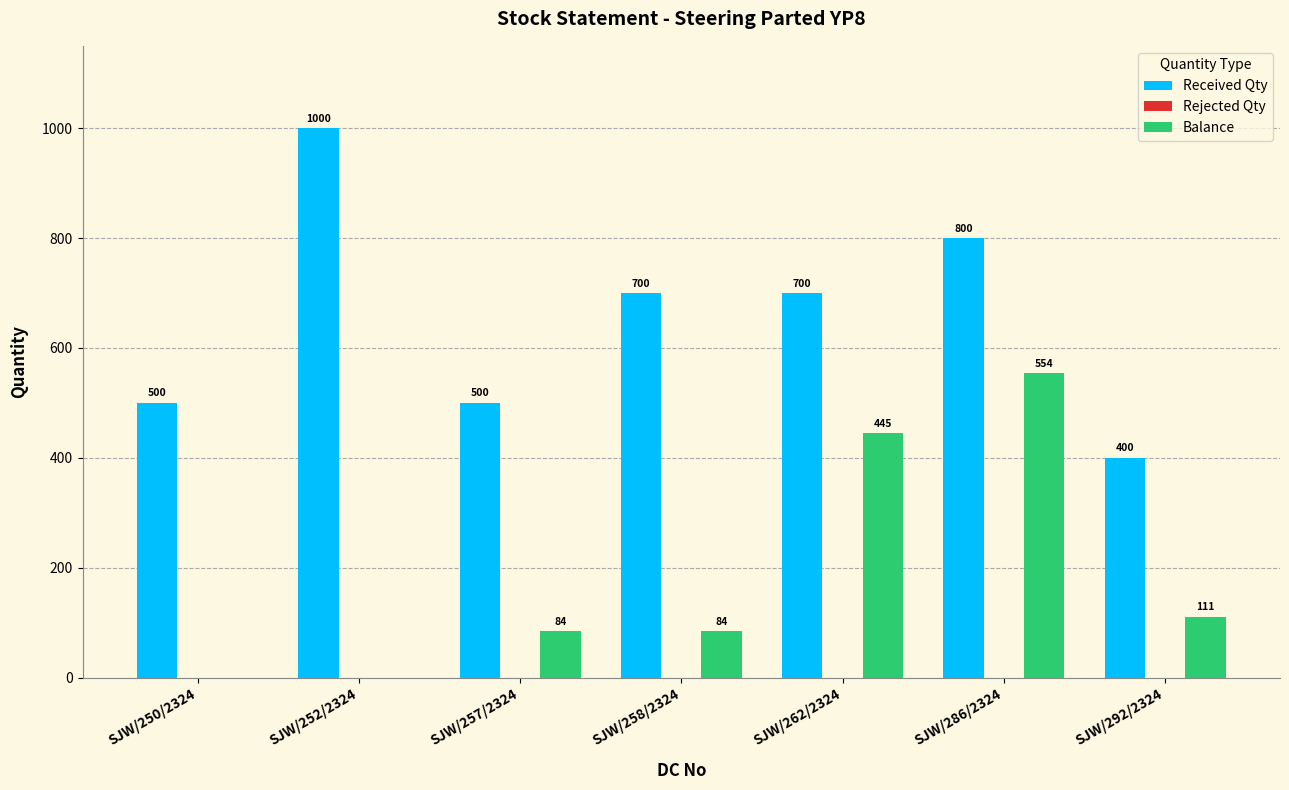

True or false: Received Qty has a value of 500 at SJW/257/2324.

True